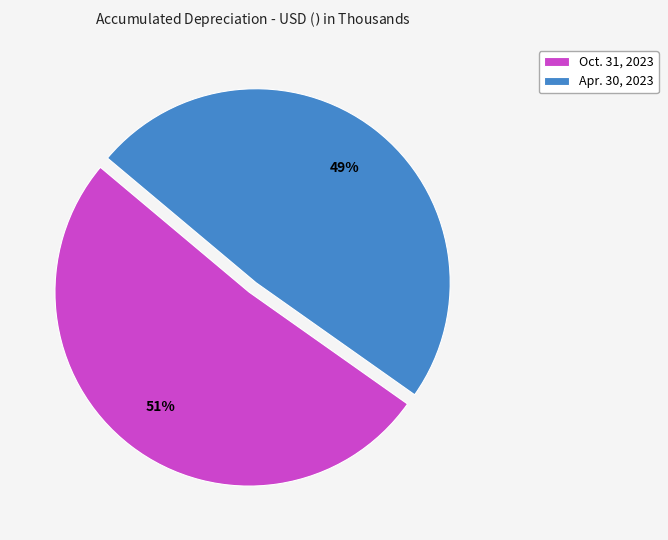

To the nearest percent, what is the average slice percentage?

50%